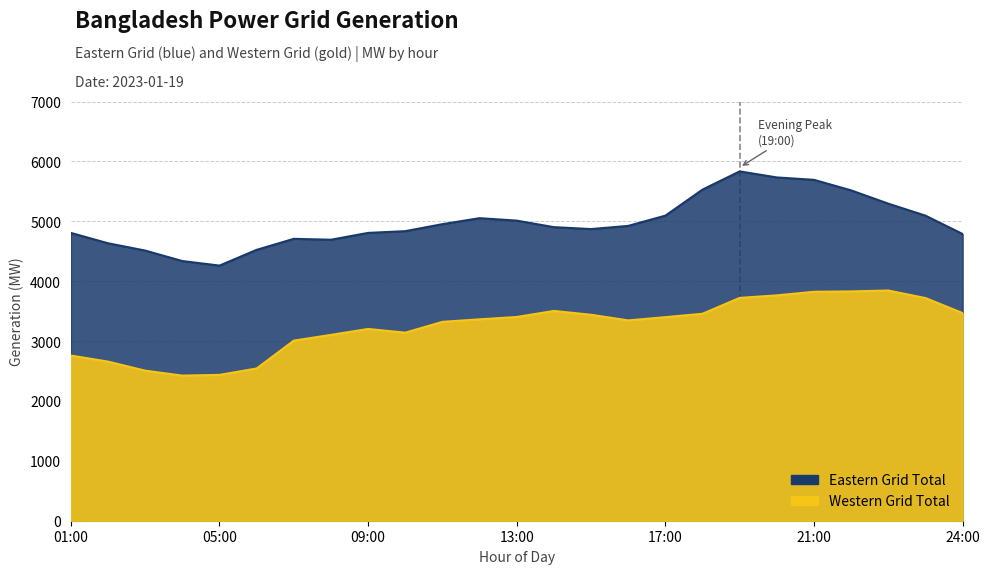

True or false: Eastern Grid Total has a value of 4260 at 05:00.

True